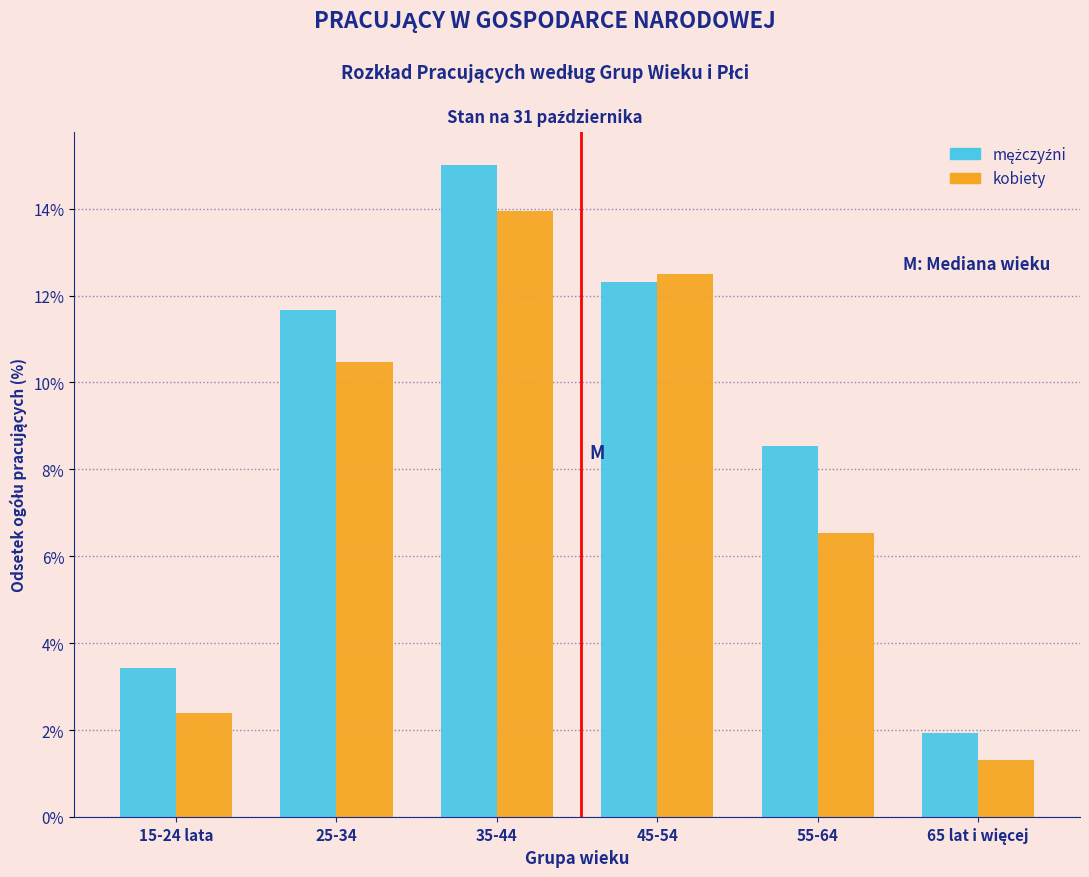

What is the lowest value of the kobiety series?

1.3